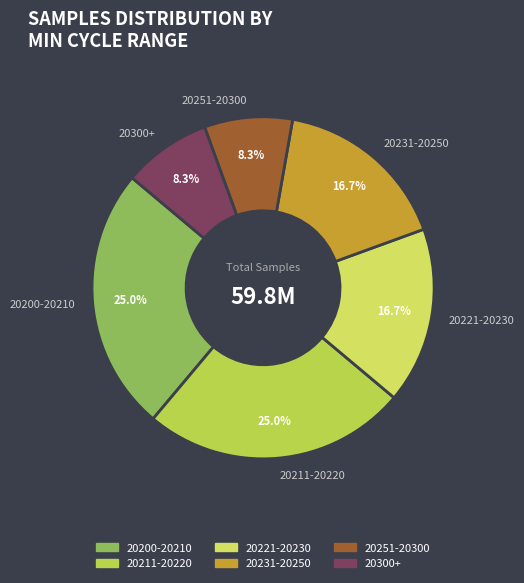

Does any single category account for the majority?

No